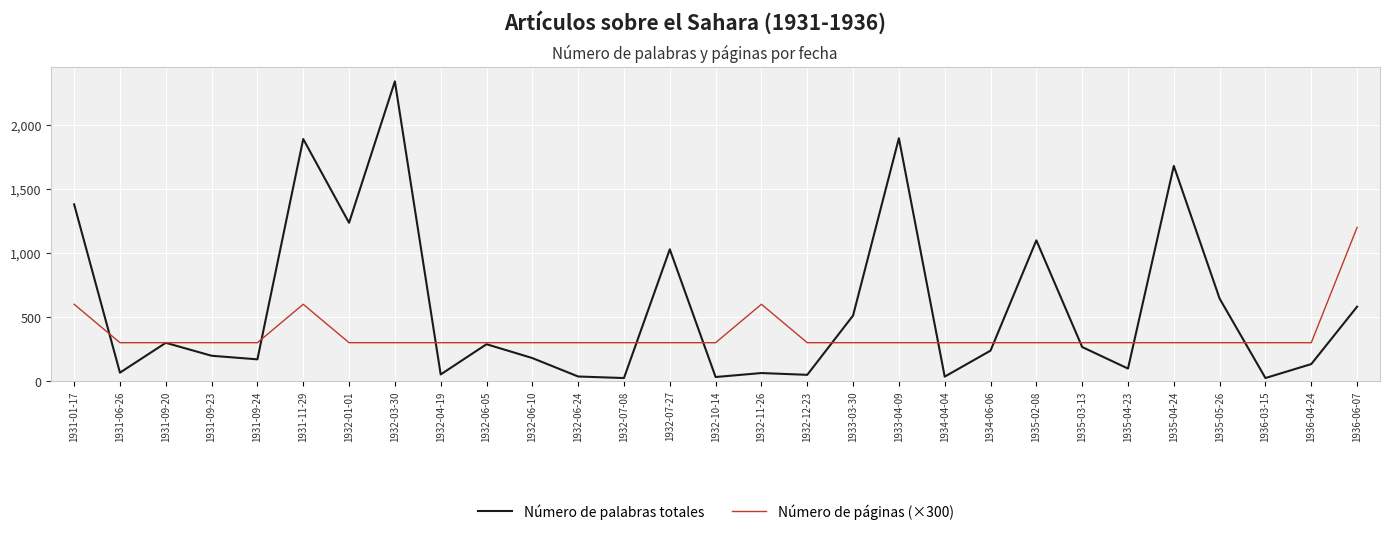

Where is the first local minimum for Número de palabras totales?

1931-06-26